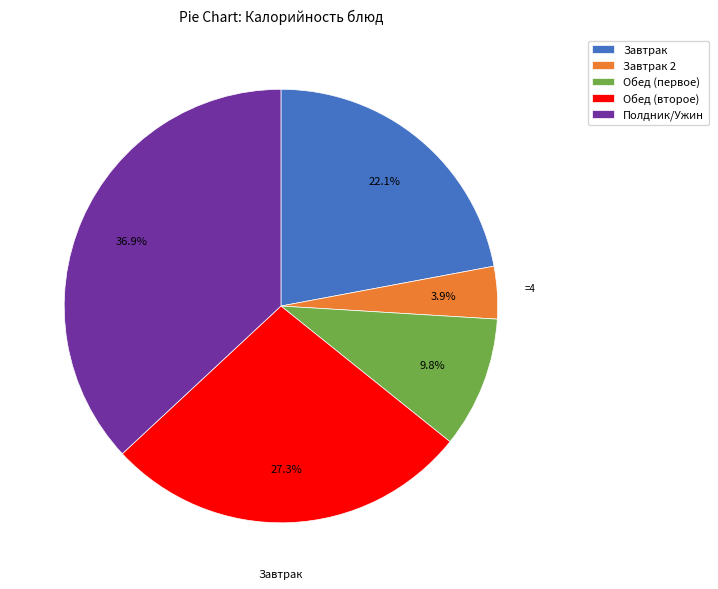

What is the ratio of the value at Обед (первое) to the value at Обед (второе)?

0.4